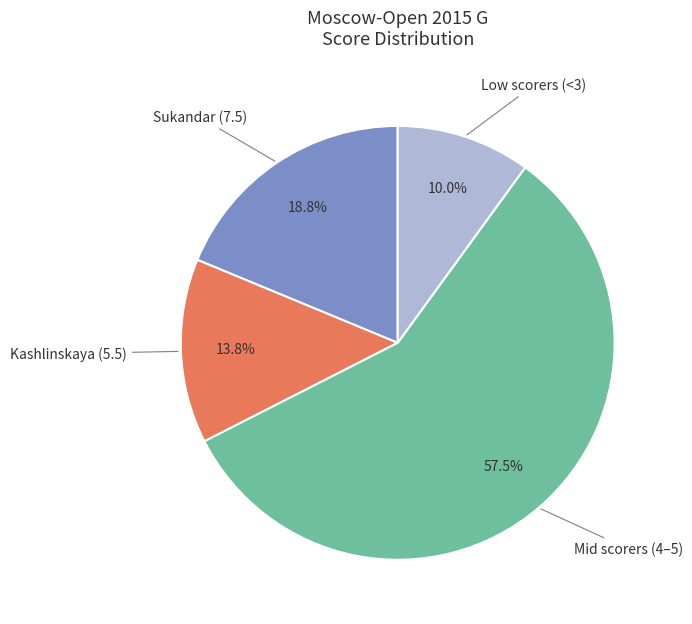

Between Mid scorers (4–5) and Low scorers (<3), which is larger?

Mid scorers (4–5)